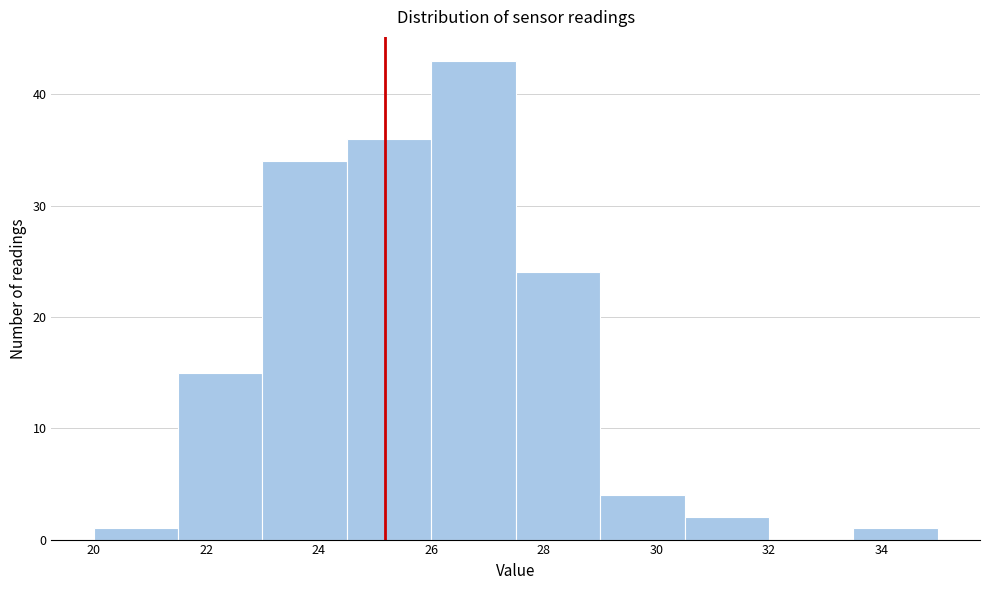

What is the height of the bar covering 20.0 to 21.5 on the x-axis? Neither the bar edges nor the heights are printed on the chart, so give them approximately, as read against the axes.

1